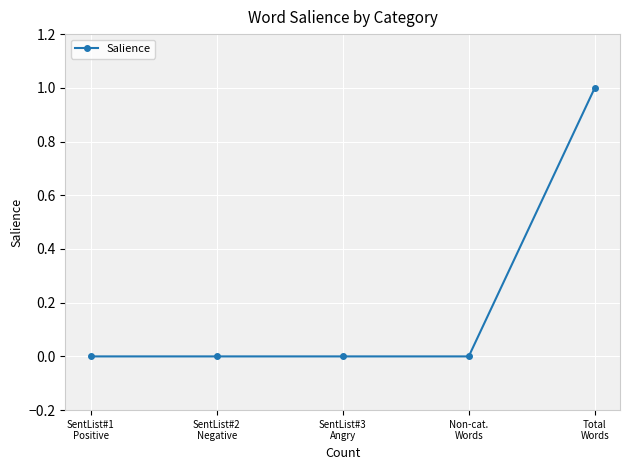

Reading left to right, list all the values displayed in this chart.

0	0	0	0	1